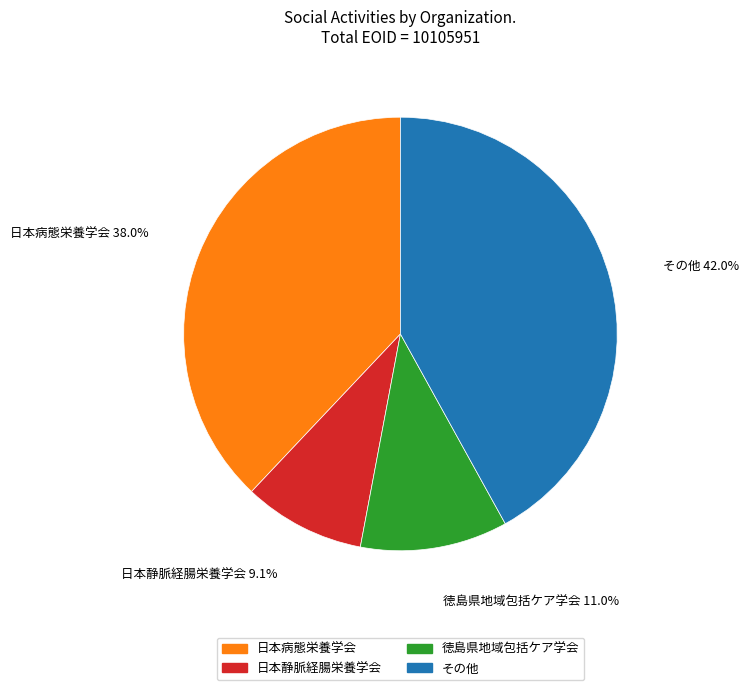

Does any single category account for the majority?

No